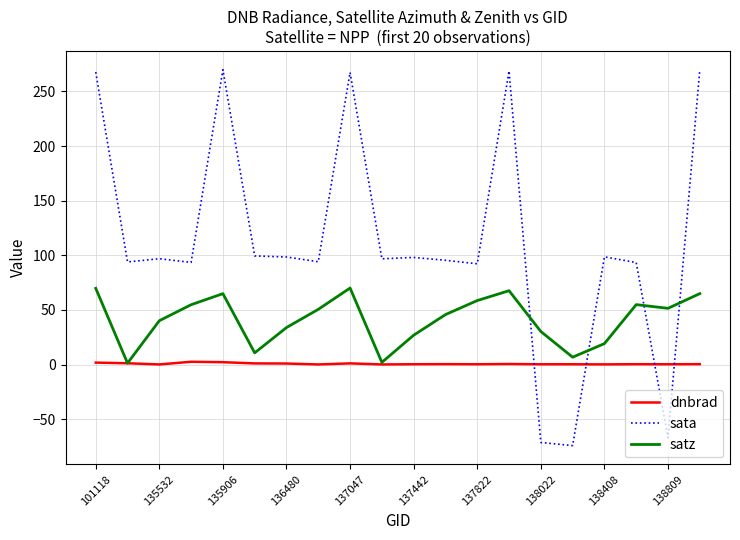

Does the chart have visible grid lines?

Yes